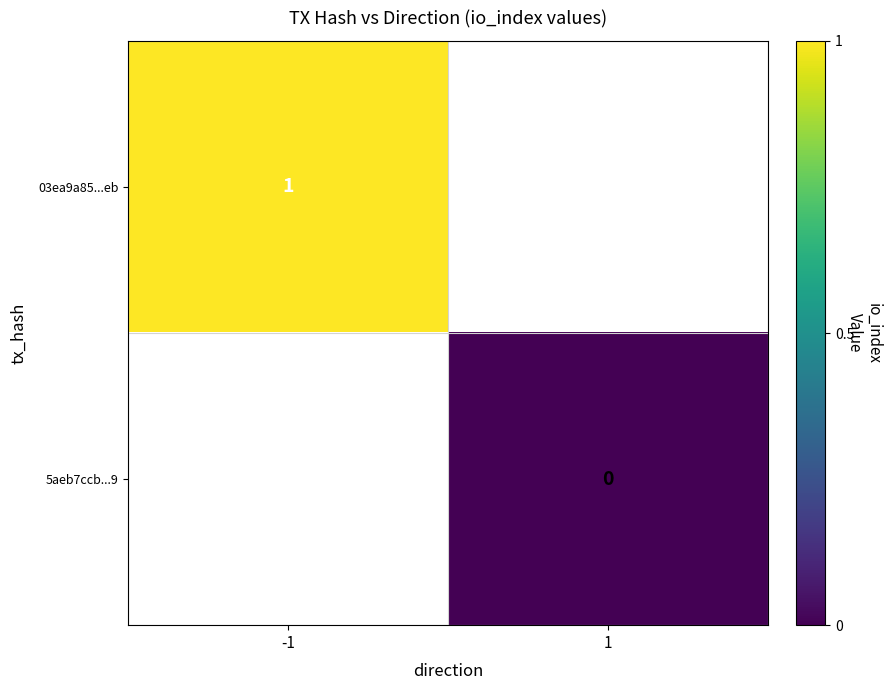

The 03ea9a85...eb series shows 1 at -1. True or false?

True